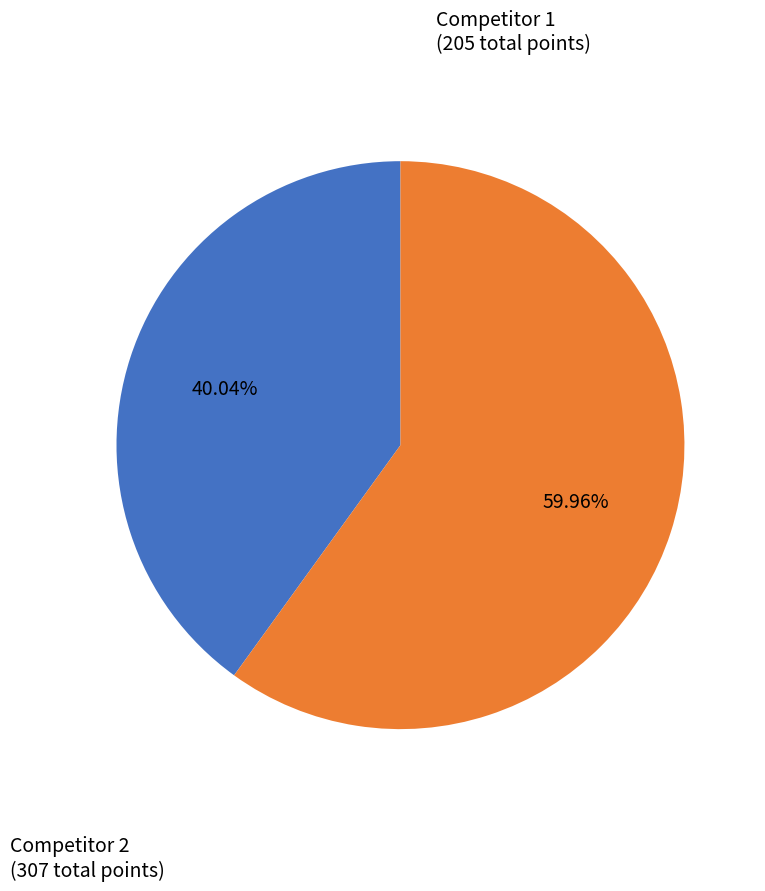

Is there a majority slice in this chart?

Yes